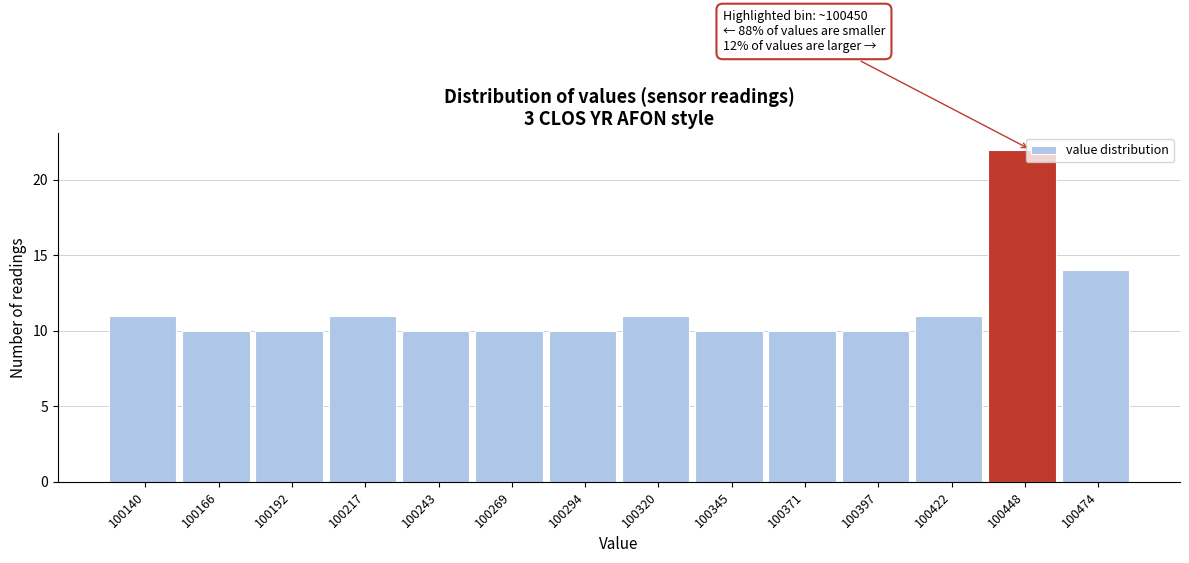

Over which range of the x-axis is the bar tallest?

100435 to 100460